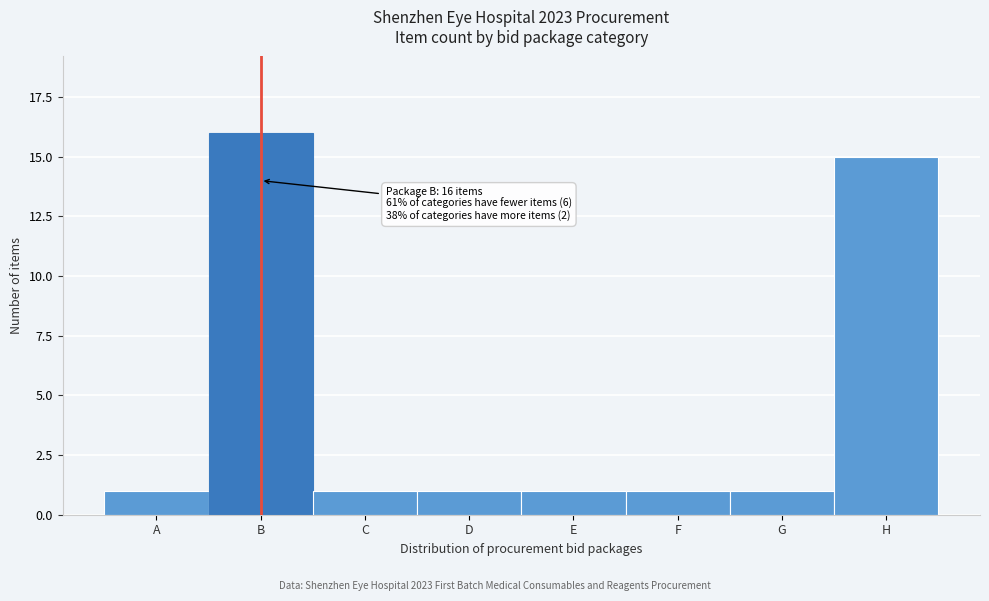

Reading left to right, list all the values displayed in this chart.

A=1	B=16	C=1	D=1	E=1	F=1	G=1	H=15